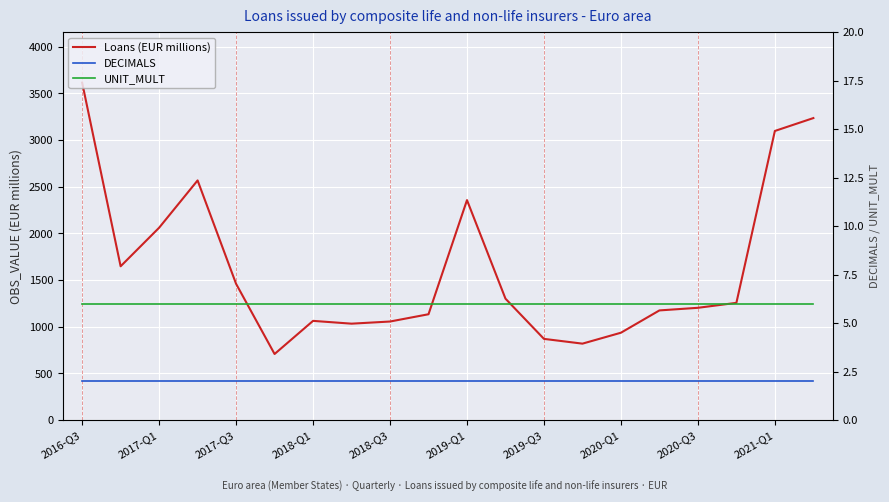

True or false: UNIT_MULT has more than 1 interior local peaks.

False